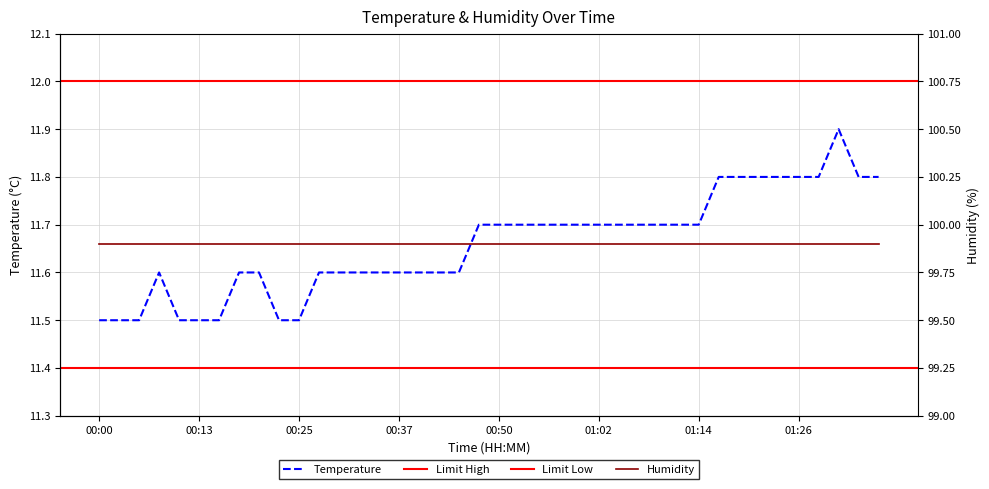

List the labels in order of value, smallest first.

00:00, 00:03, 00:05, 00:10, 00:13, 00:15, 00:23, 00:25, 00:08, 00:18, 00:20, 00:28, 00:30, 00:32, 00:35, 00:37, 00:40, 00:42, 00:45, 00:47, 00:50, 00:52, 00:55, 00:57, 00:59, 01:02, 01:04, 01:07, 01:09, 01:12, 01:14, 01:17, 01:19, 01:21, 01:24, 01:26, 01:29, 01:34, 01:36, 01:31